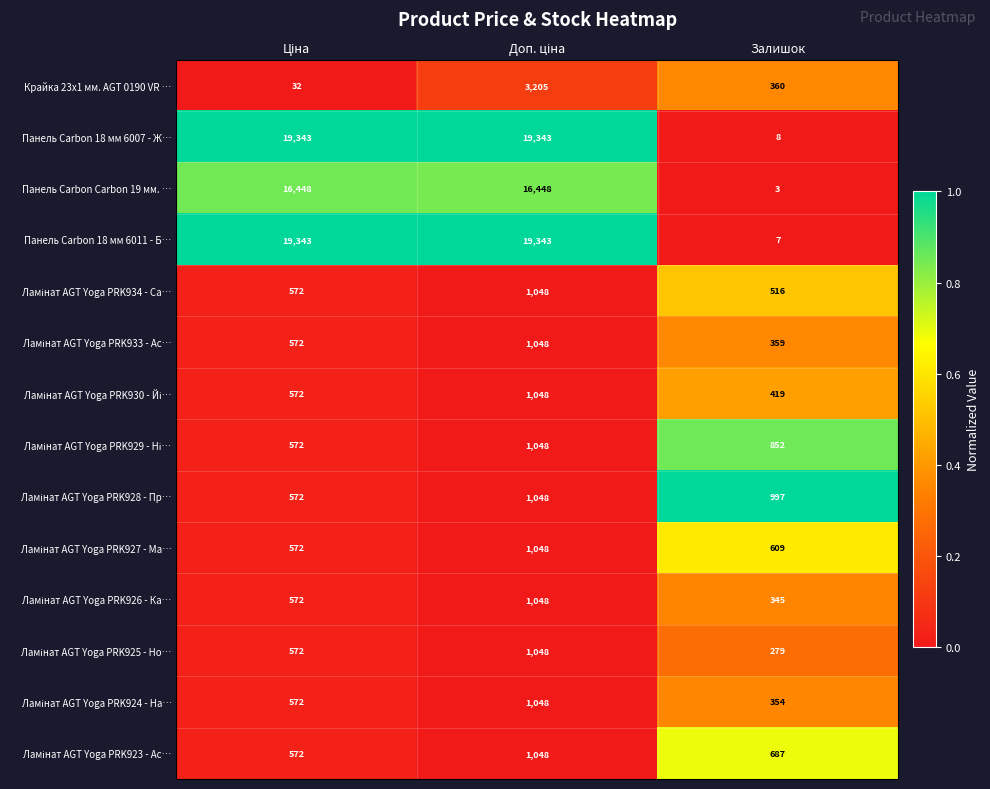

At which label does Панель Carbon Carbon 19 мм. … reach its minimum?

Залишок